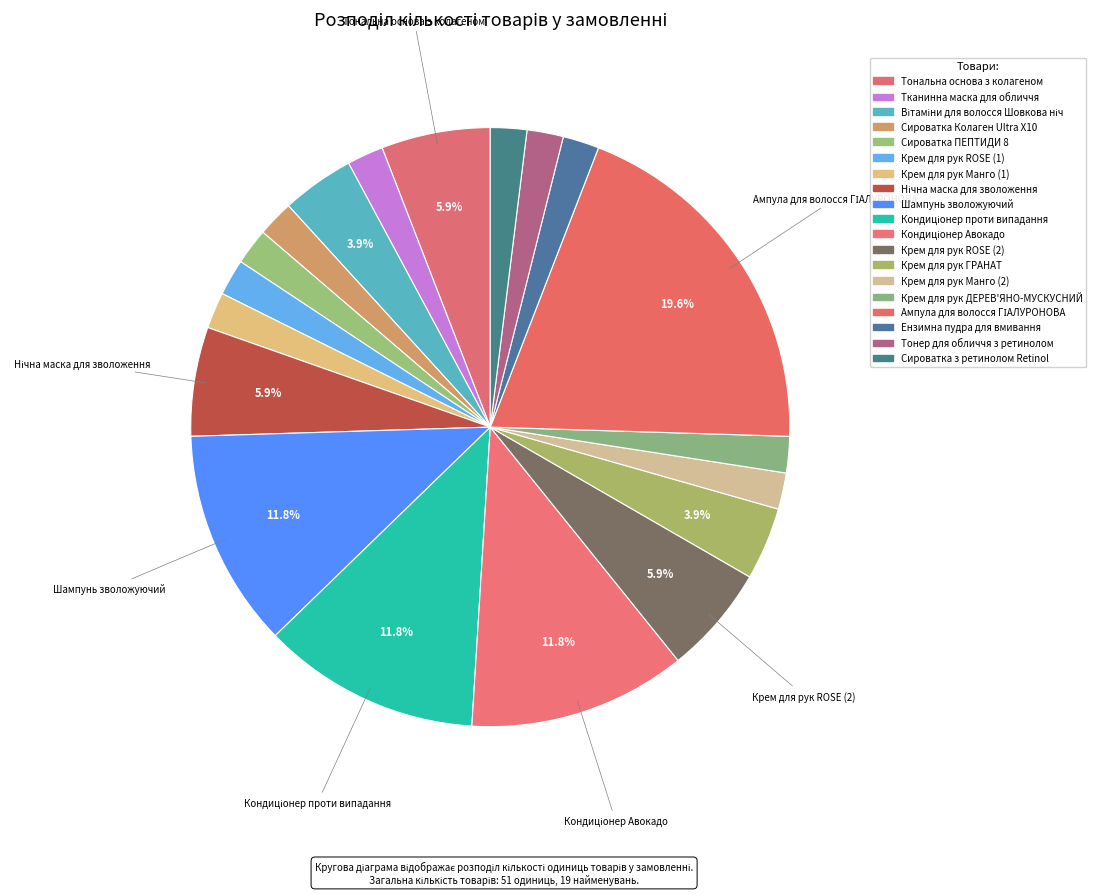

To the nearest percent, what percentage of the pie is Сироватка ПЕПТИДИ 8?

2%